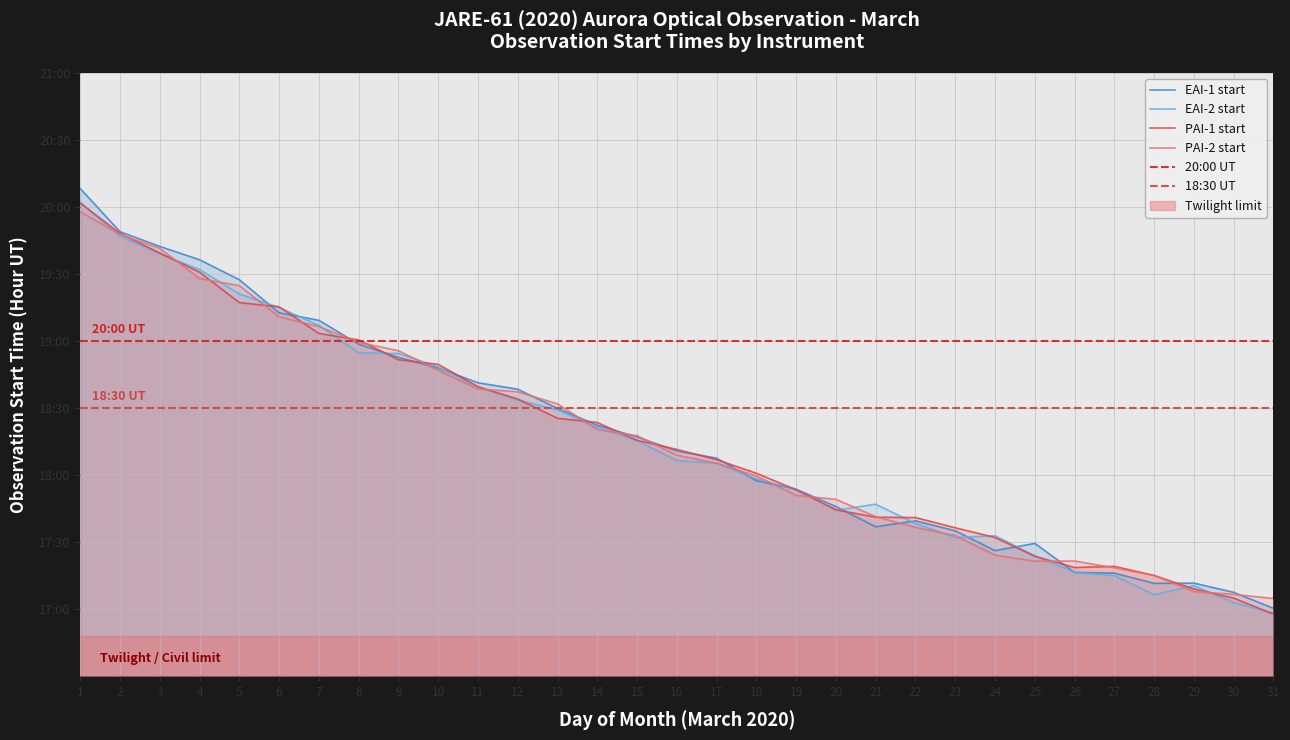

Where do EAI-1 start (decimal hour UT) and PAI-1 start (decimal hour UT) first cross each other?

1 and 2